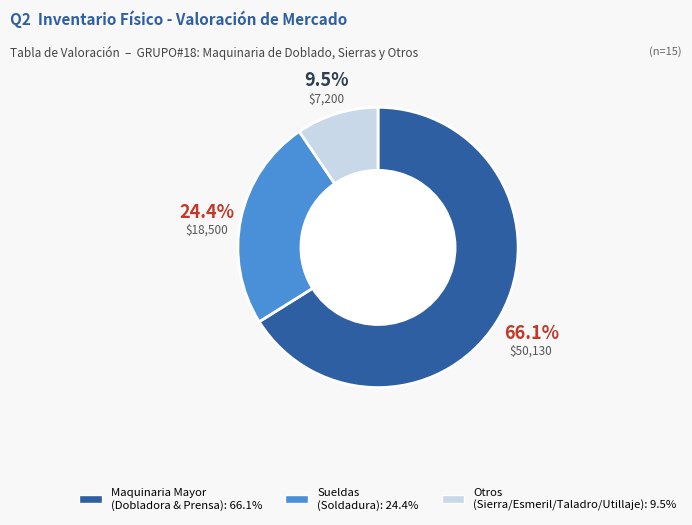

Is there a majority slice in this chart?

Yes